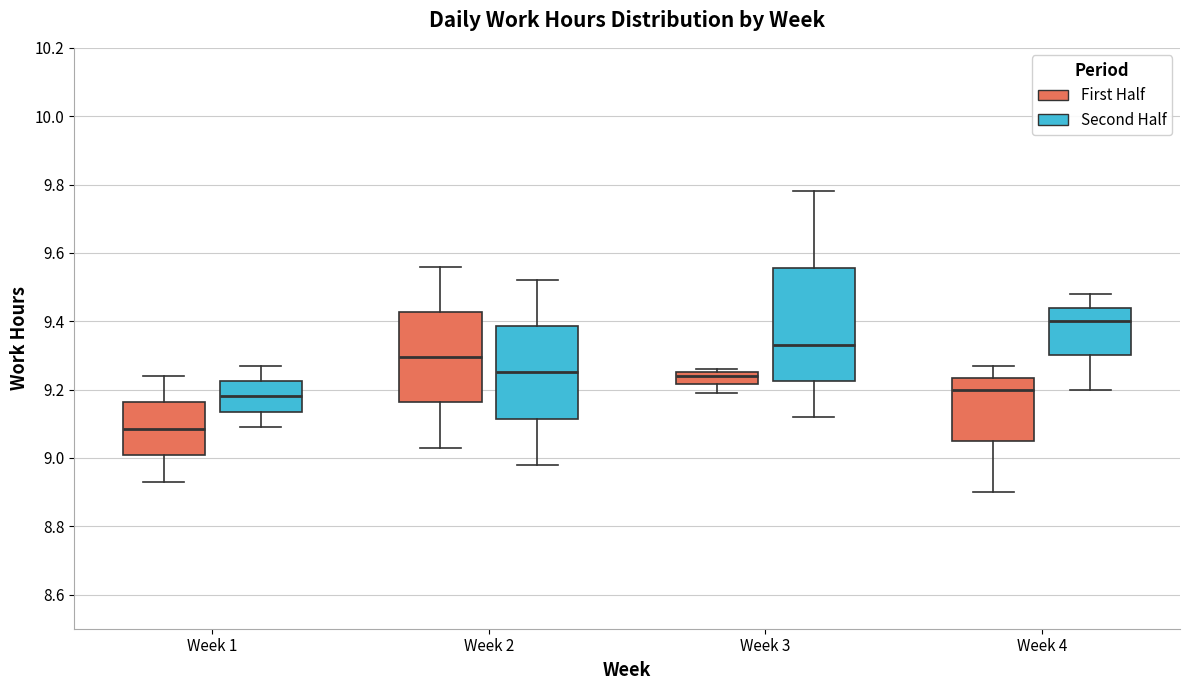

Comparing the boxes themselves (not the whiskers), which one is the tallest?

Week 3 (Second Half)